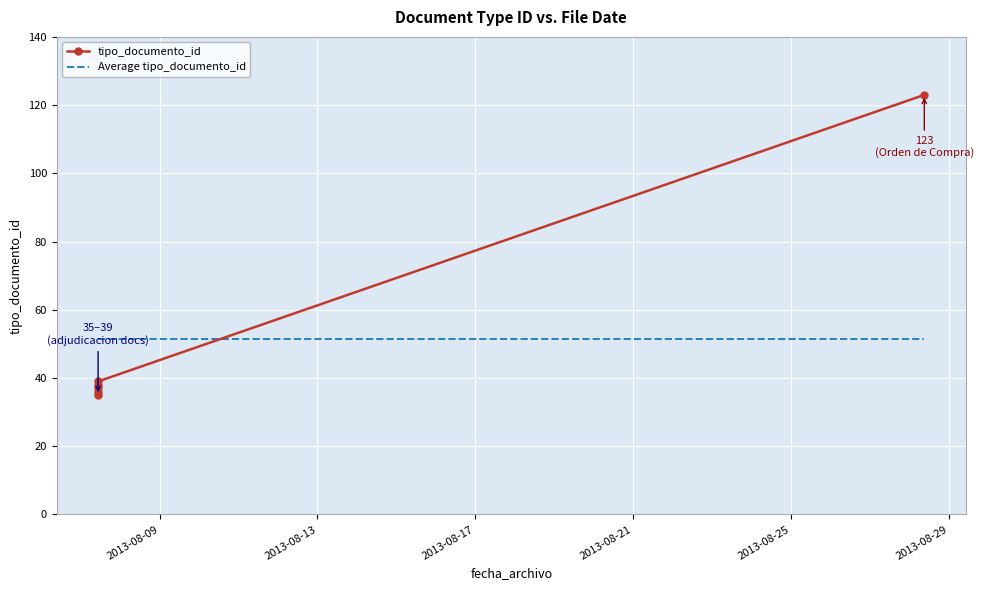

Which series has the largest total across all categories?

tipo_documento_id